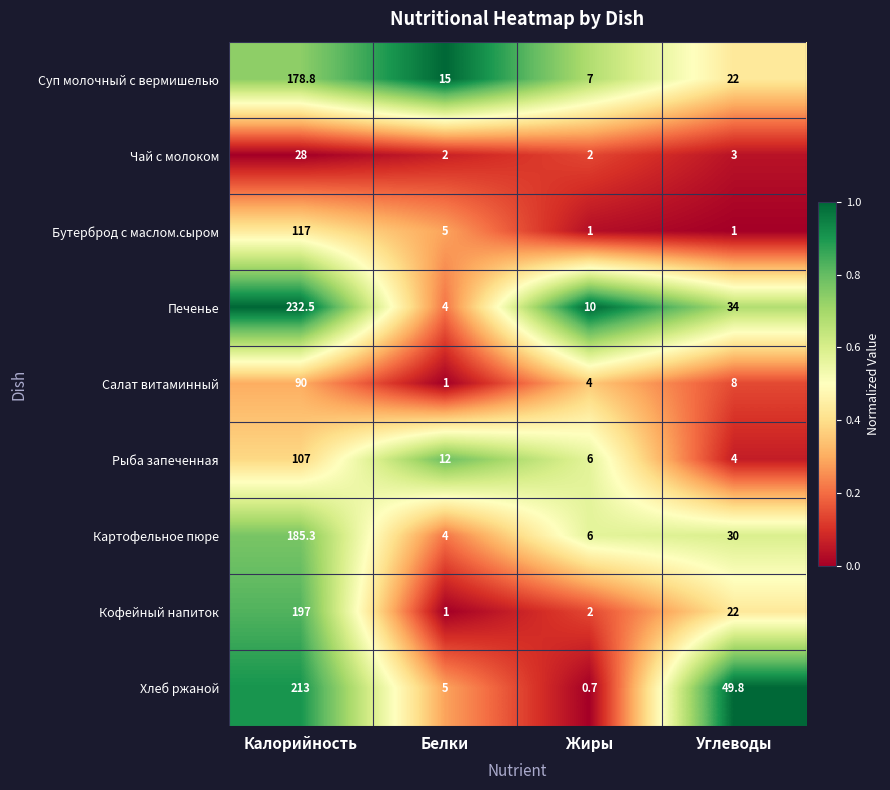

True or false: Чай с молоком has a value of 0.7 at Жиры.

False